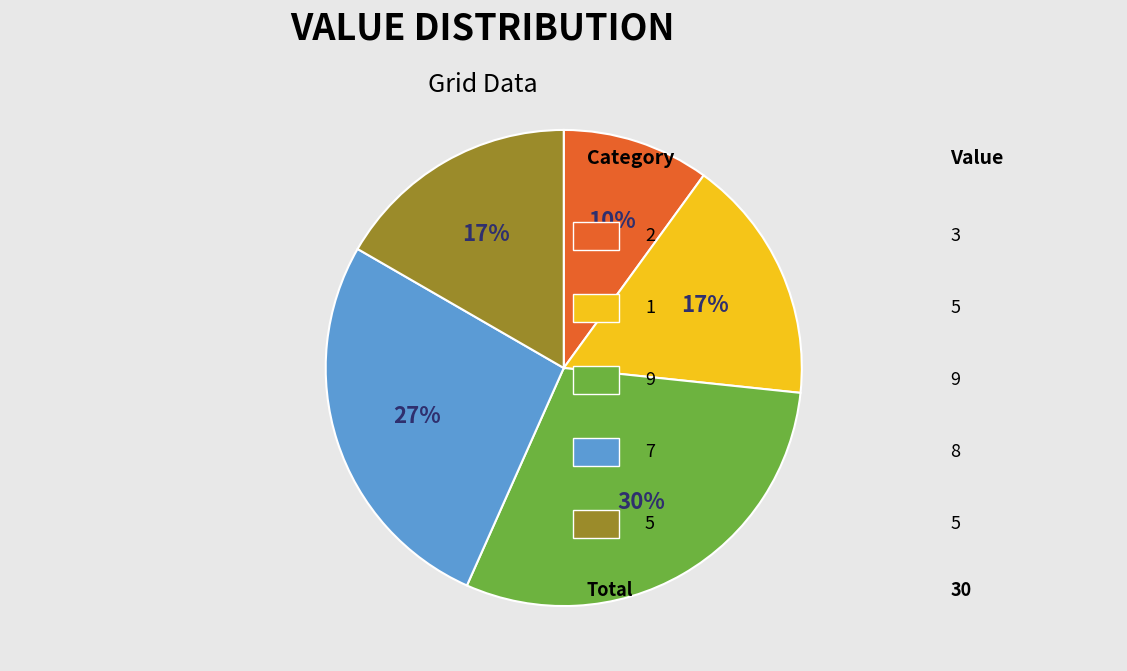

Is there any slice that represents more than half of the pie?

No